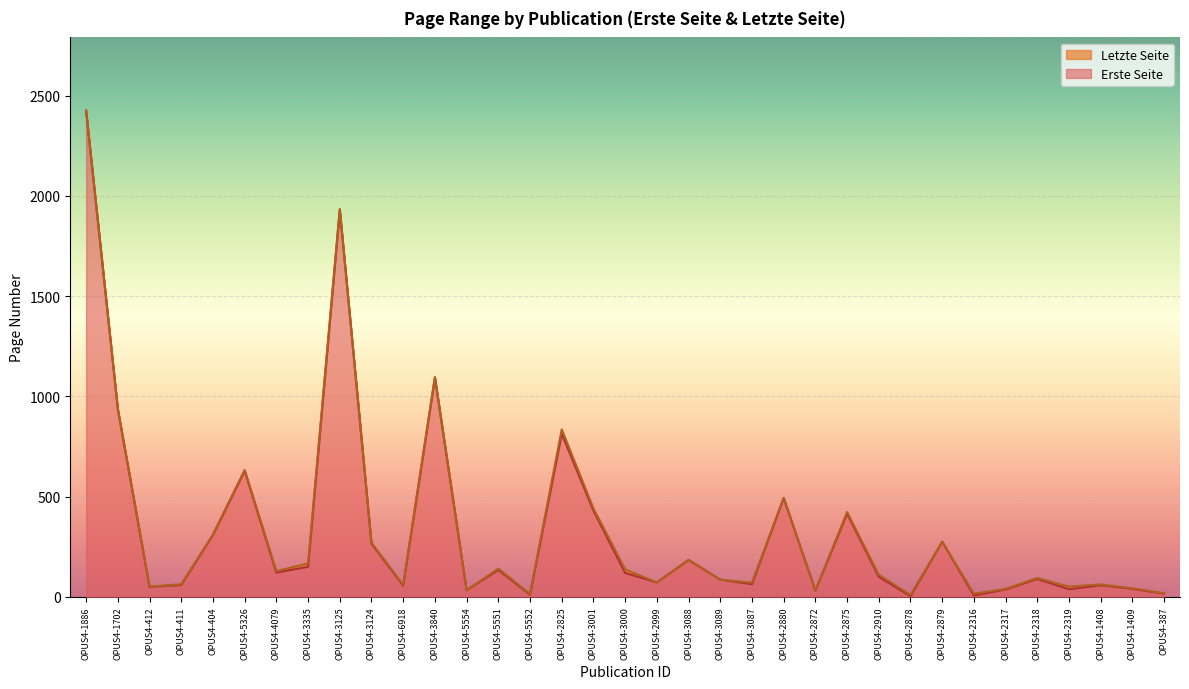

True or false: Erste Seite has a value of 103 at OPUS4-3001.

False